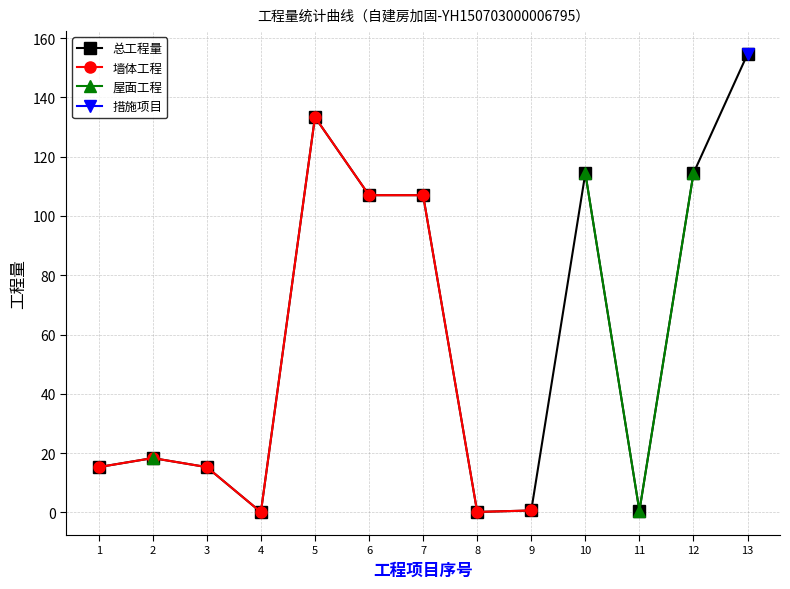

Is this an area chart (filled region under the line)?

No